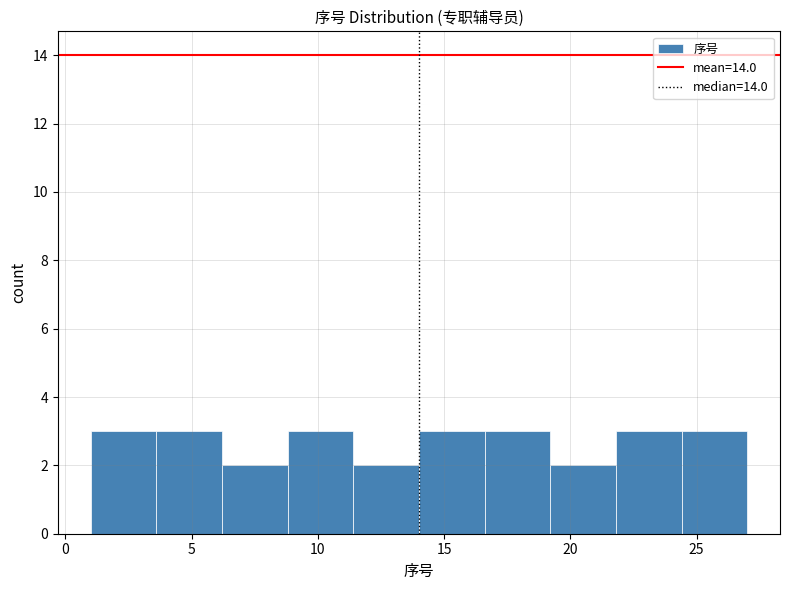

Reading left to right, transcribe this chart: for each bar, give the range it covers on the x-axis and its height. Neither the bar edges nor the heights are printed on the chart, so give them approximately, as read against the axes.

1.0 to 3.6: 3
3.6 to 6.2: 3
6.2 to 8.8: 2
8.8 to 11.4: 3
11.4 to 14.0: 2
14.0 to 16.6: 3
16.6 to 19.2: 3
19.2 to 21.8: 2
21.8 to 24.4: 3
24.4 to 27.0: 3